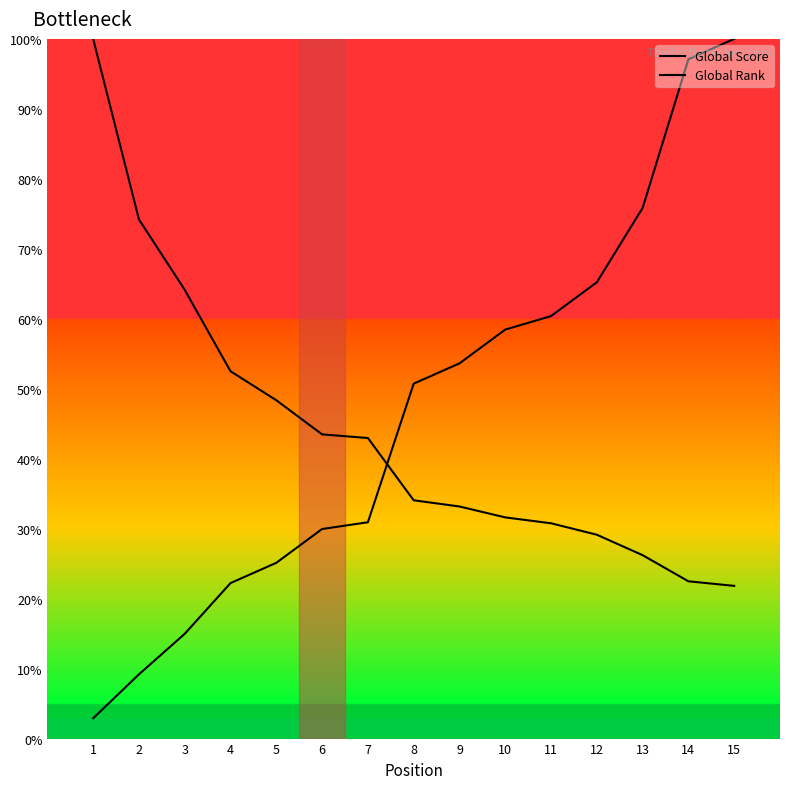

Reading left to right, list all the values displayed in this chart.

Global Score: 1=100.0	2=74.2	3=64.1	4=52.5	5=48.4	6=43.5	7=43.0	8=34.1	9=33.2	10=31.6	11=30.8	12=29.1	13=26.2	14=22.5	15=21.8
Global Rank: 1=2.9	2=9.2	3=15.0	4=22.2	5=25.1	6=30.0	7=30.9	8=50.7	9=53.6	10=58.5	11=60.4	12=65.2	13=75.8	14=97.1	15=100.0